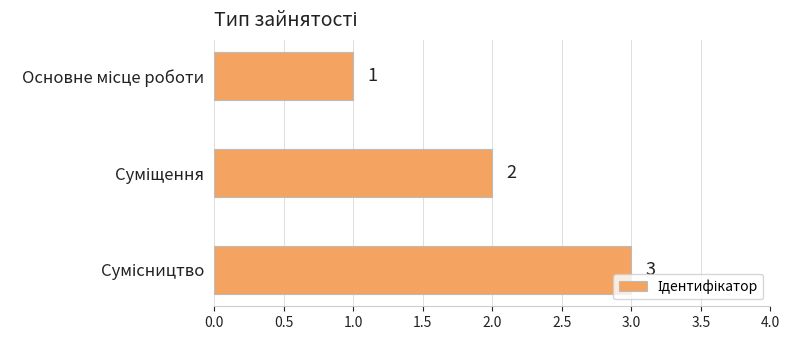

Does the chart contain stacked bars?

No